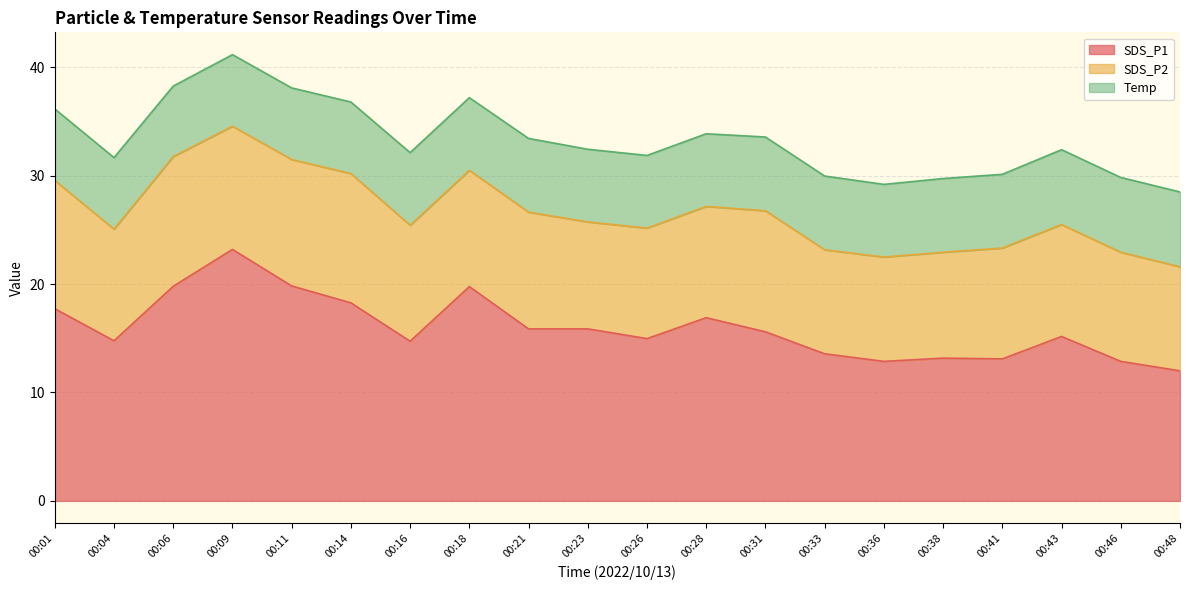

Which category has the highest value in the SDS_P2 series?

00:06